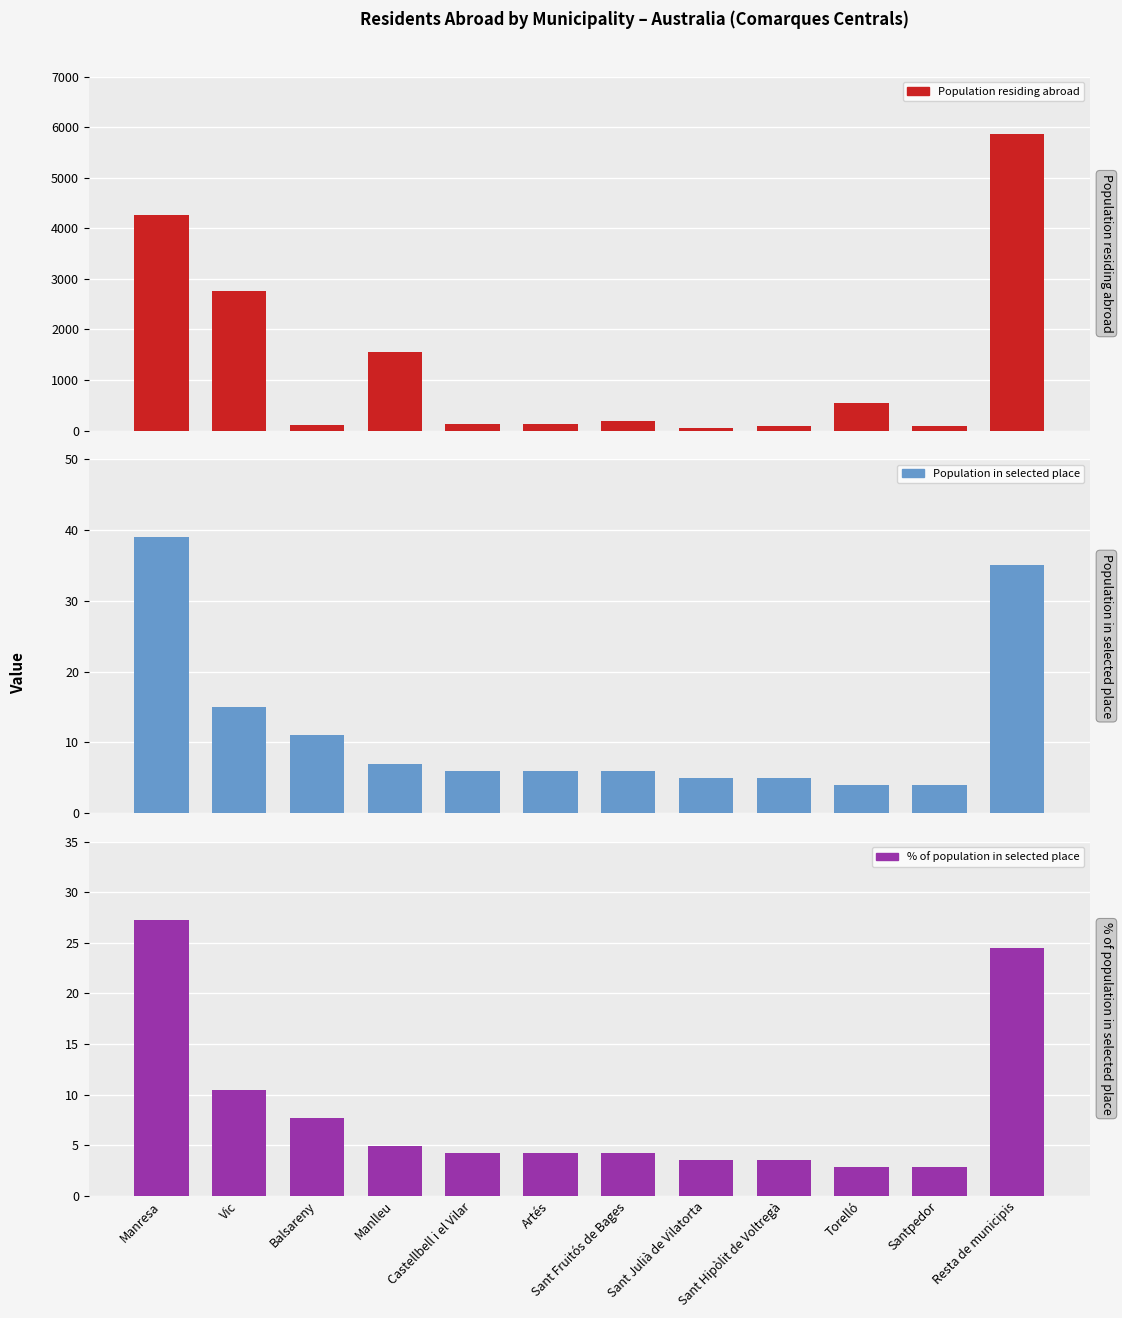

Which has a higher value, Vic or Sant Hipòlit de Voltregà?

Vic